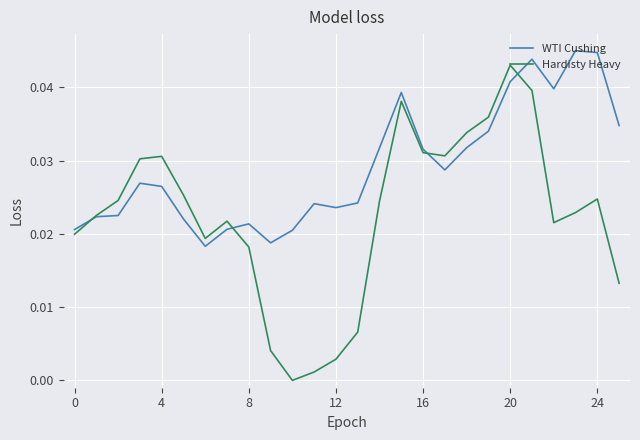

What is the sum of all WTI Cushing values?

0.8